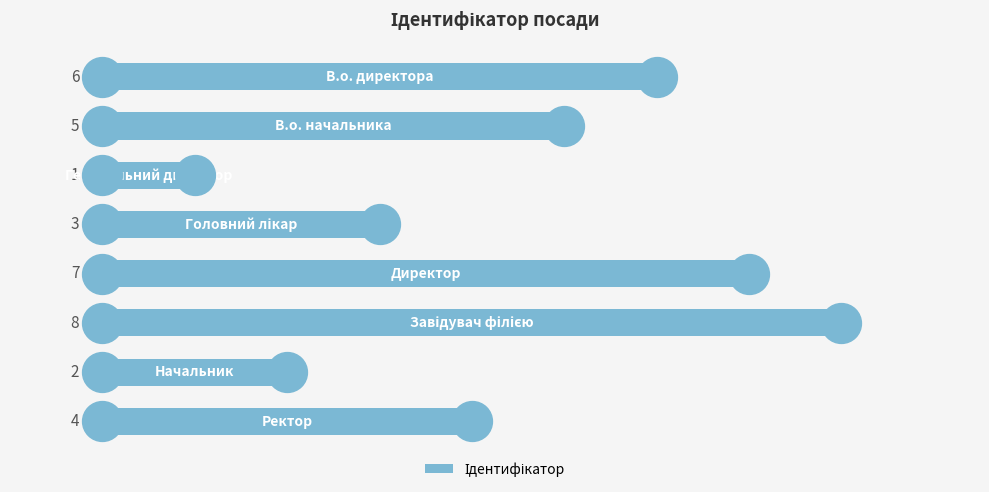

Between 6 and 8, which is larger?

8